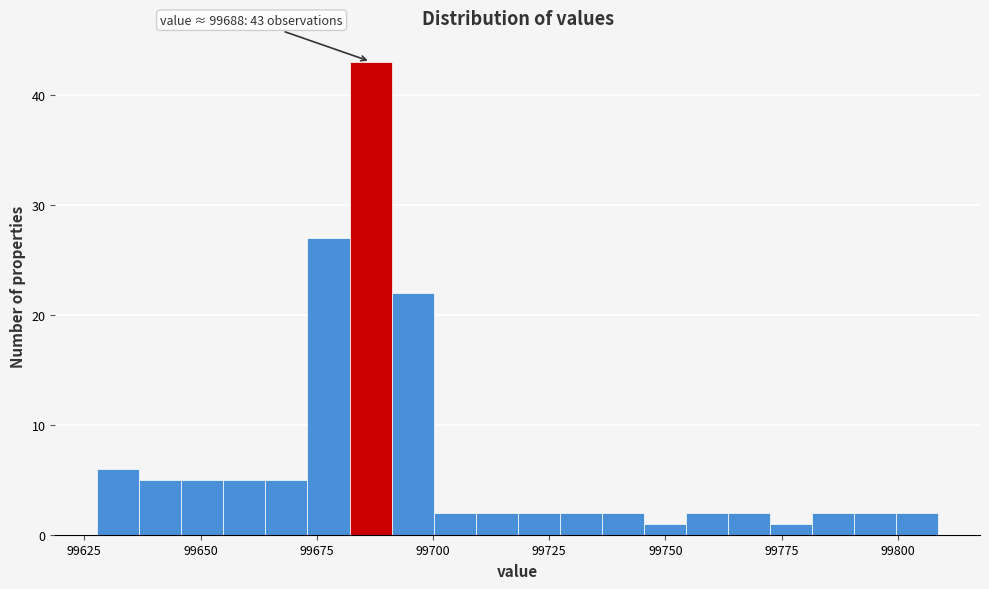

Around what value on the x-axis is the tallest bar? Give the approximate position of its centre, as read against the axis.

99685